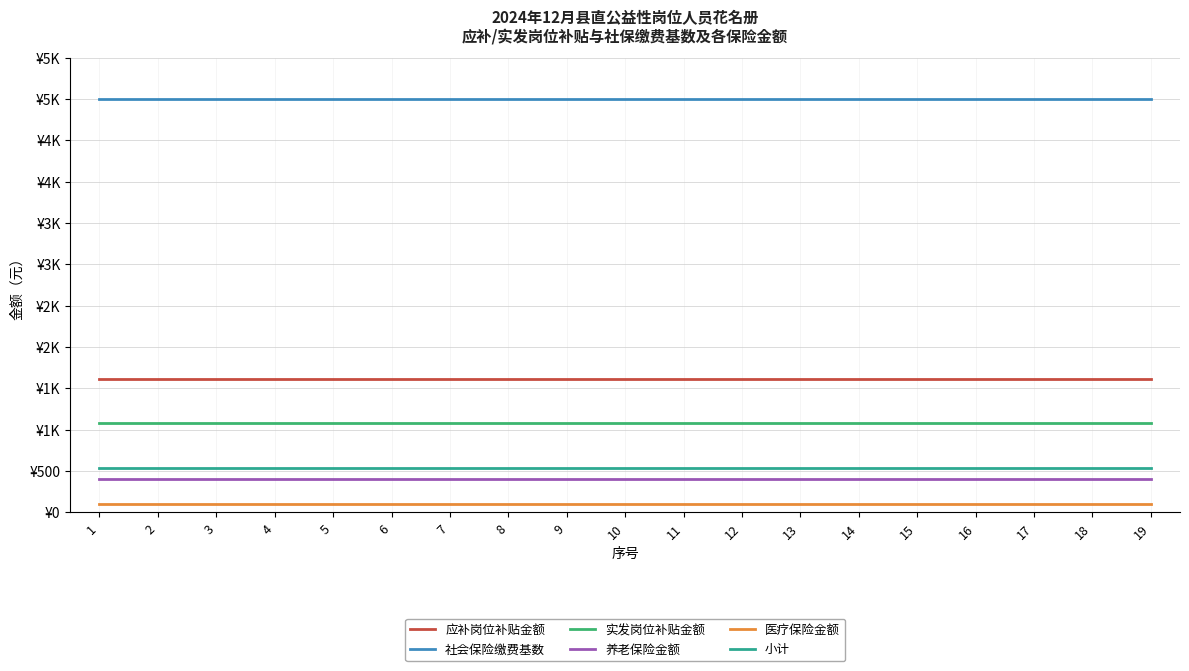

Is it true that 养老保险金额 equals 712.4 at 1?

False